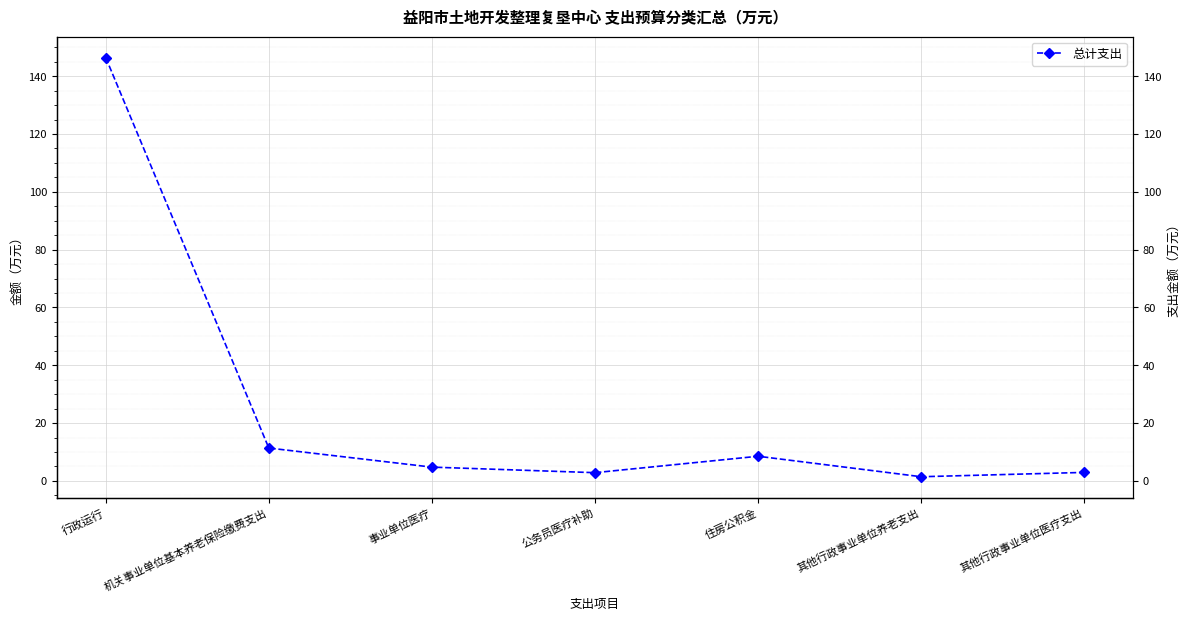

What is the value of the 5th point from the left?

8.5